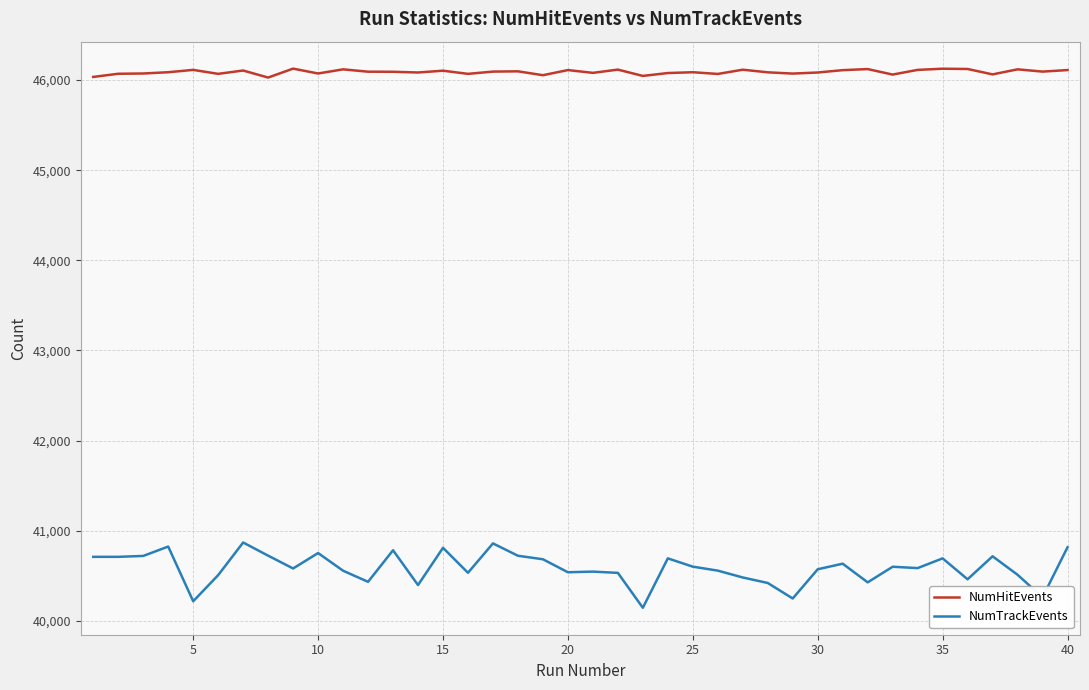

What is the smallest value displayed?

40146